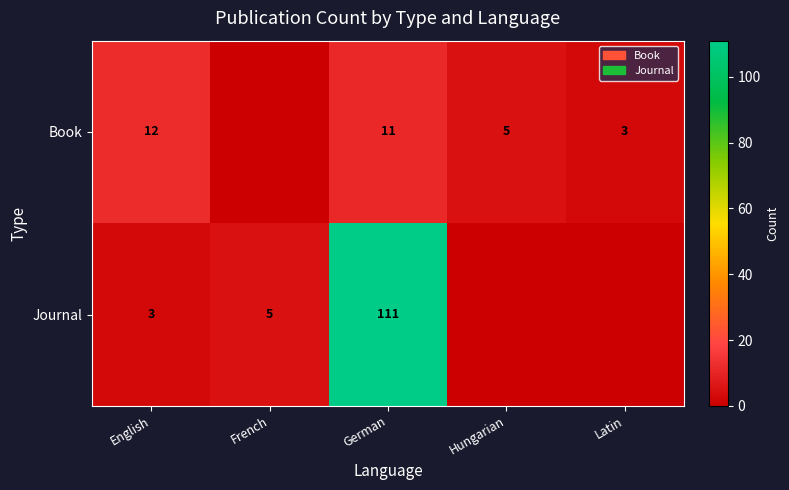

True or false: Journal has a value of 5 at French.

True